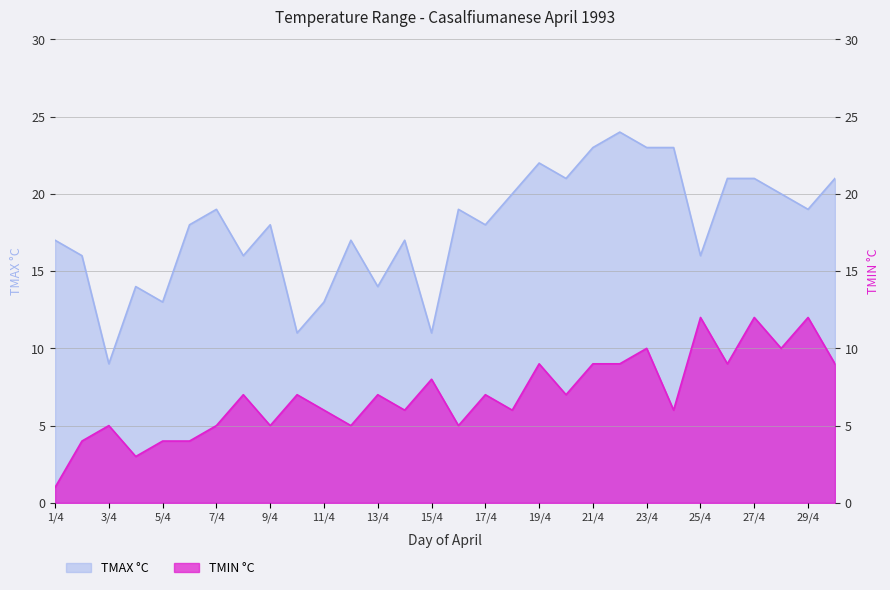

List the labels in order of TMIN °C value, largest first.

25/4, 27/4, 29/4, 23/4, 28/4, 19/4, 21/4, 22/4, 26/4, 30/4, 15/4, 8/4, 10/4, 13/4, 17/4, 20/4, 11/4, 14/4, 18/4, 24/4, 3/4, 7/4, 9/4, 12/4, 16/4, 2/4, 5/4, 6/4, 4/4, 1/4